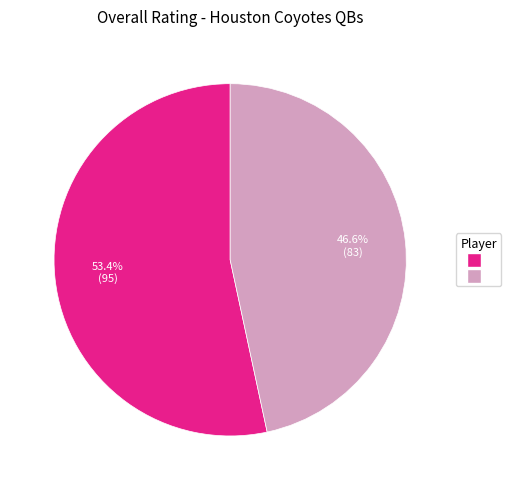

Does any single category account for the majority?

Yes